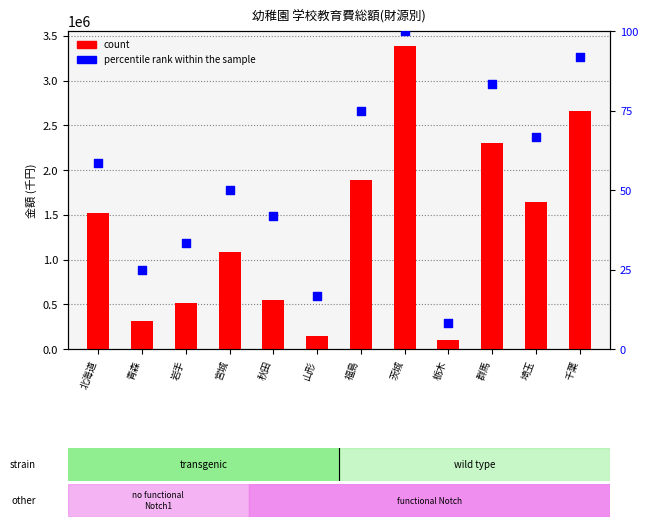

Is the value of count at 秋田 greater than the value of percentile rank within the sample at 北海道?

Yes